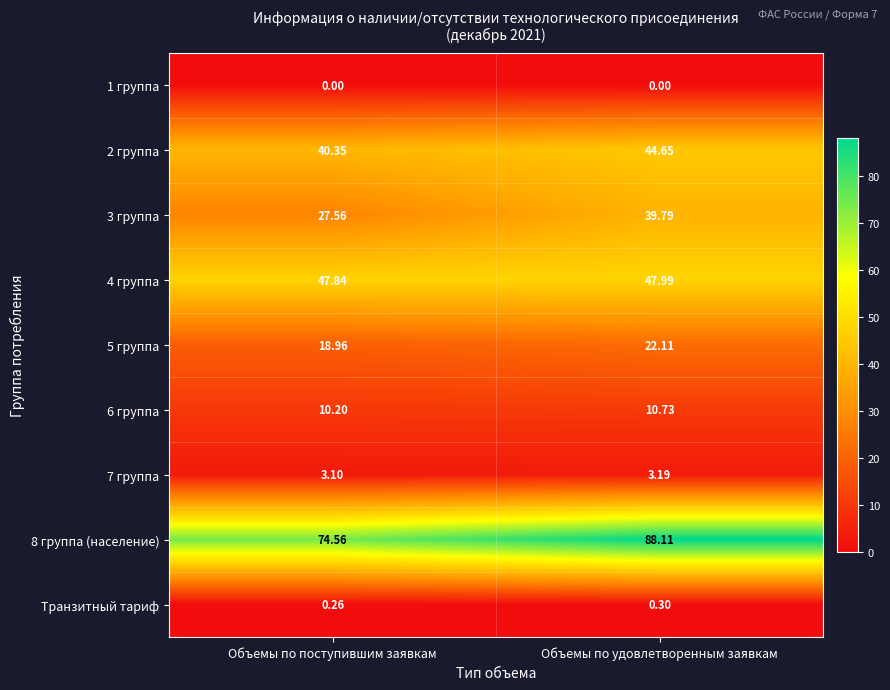

Which category has the highest value in the Транзитный тариф series?

Объемы по удовлетворенным заявкам